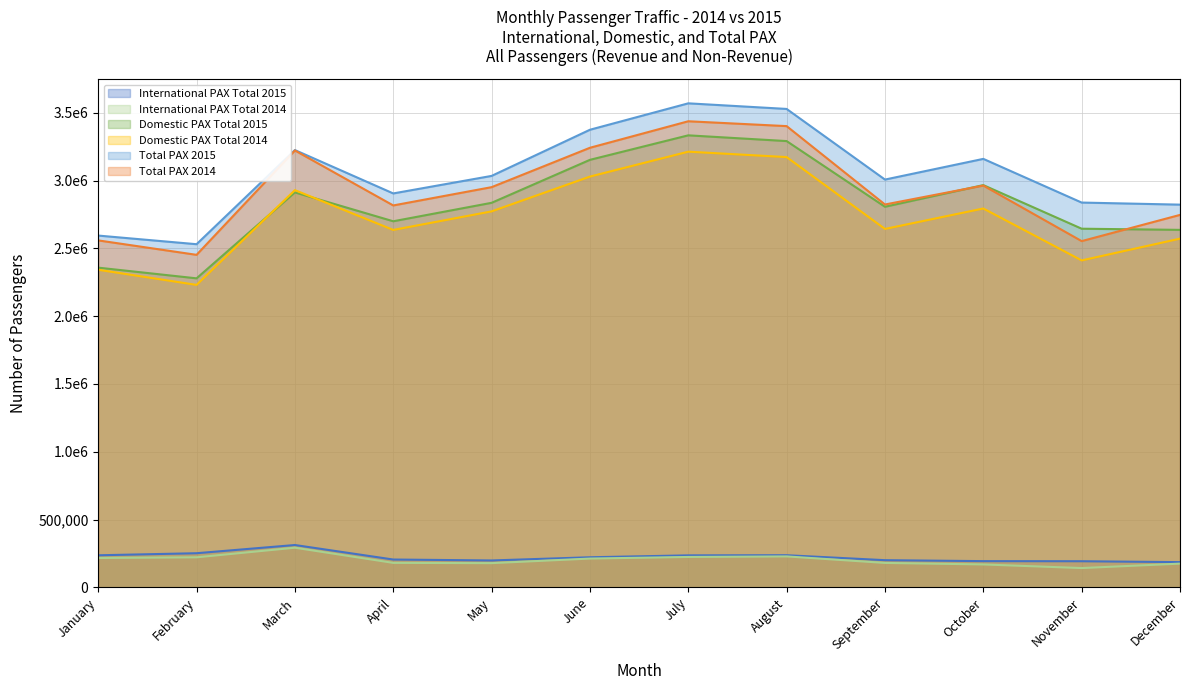

True or false: International PAX Total 2014 and Domestic PAX Total 2015 cross at least once.

False